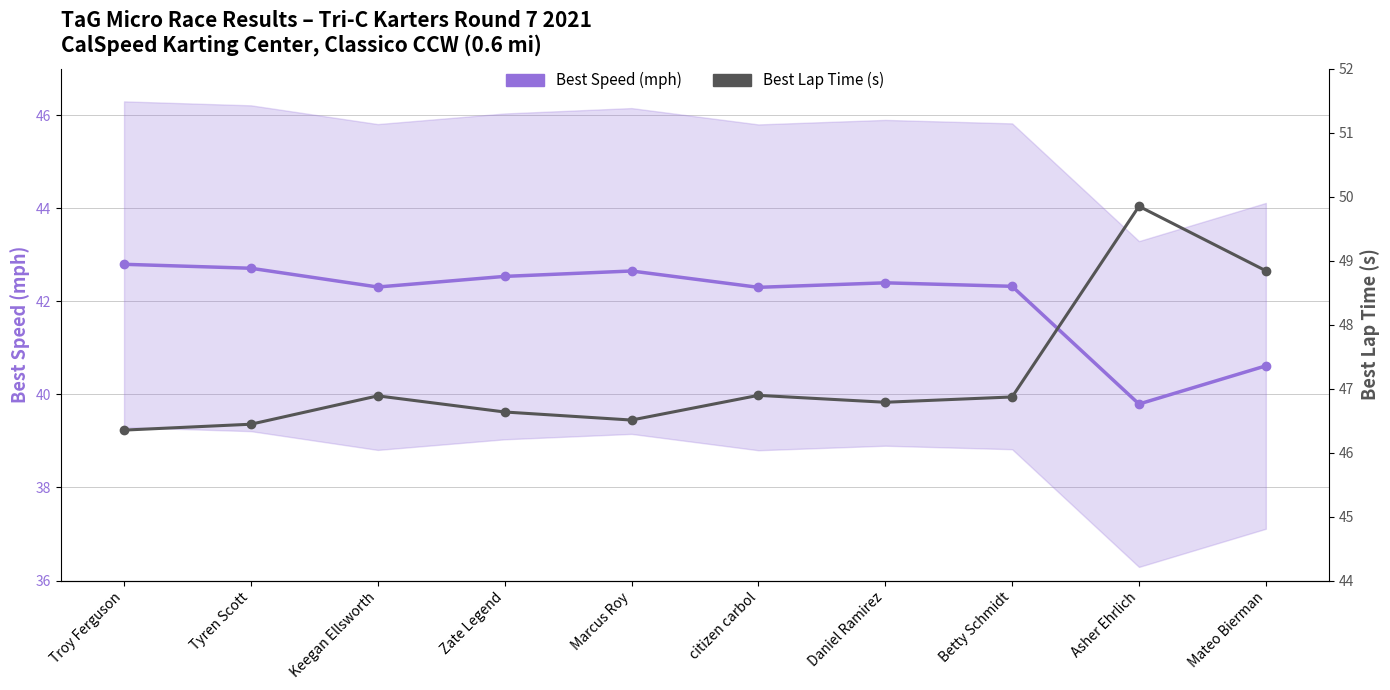

True or false: Best Lap Time (s) and Best Speed (mph) cross at least once.

False